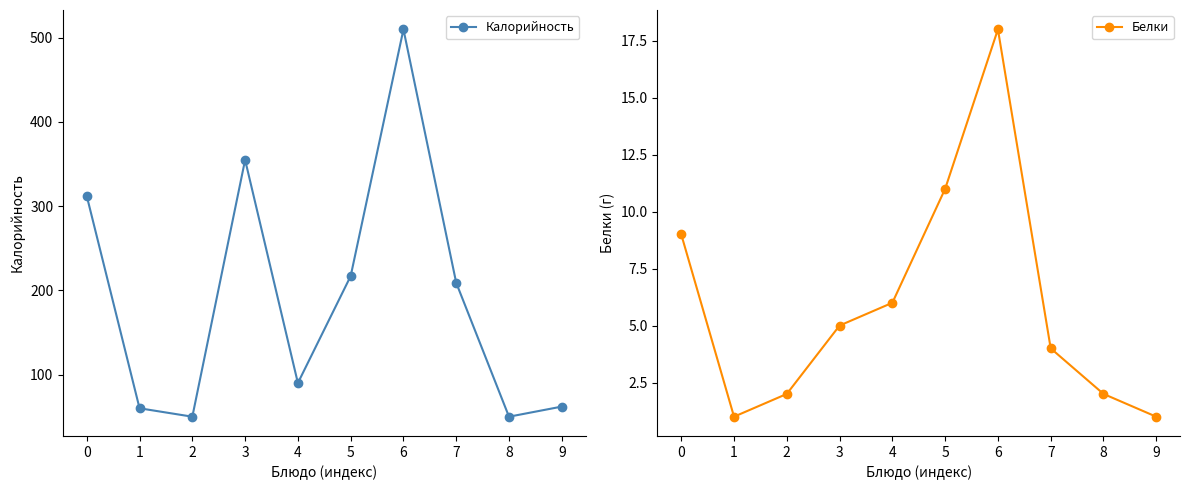

What is the spread (max minus min) of values at 0?

303